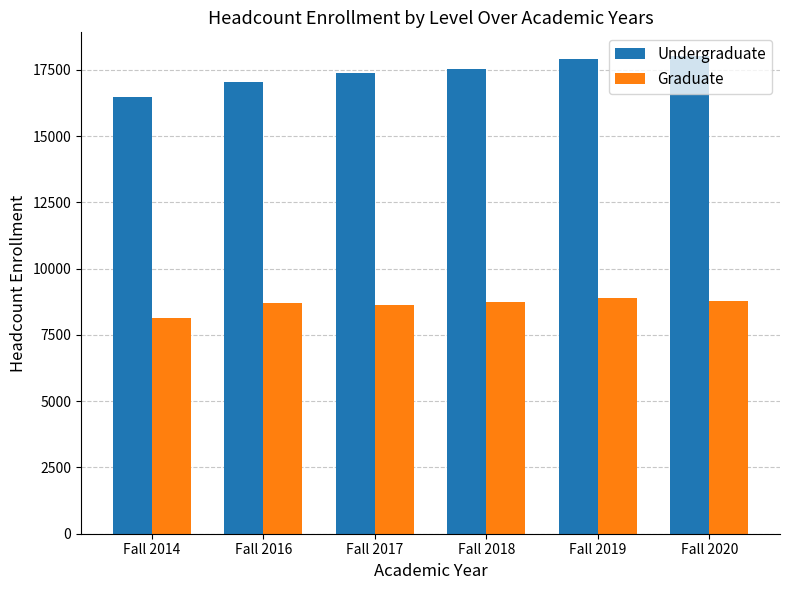

How many groups of bars are there?

6